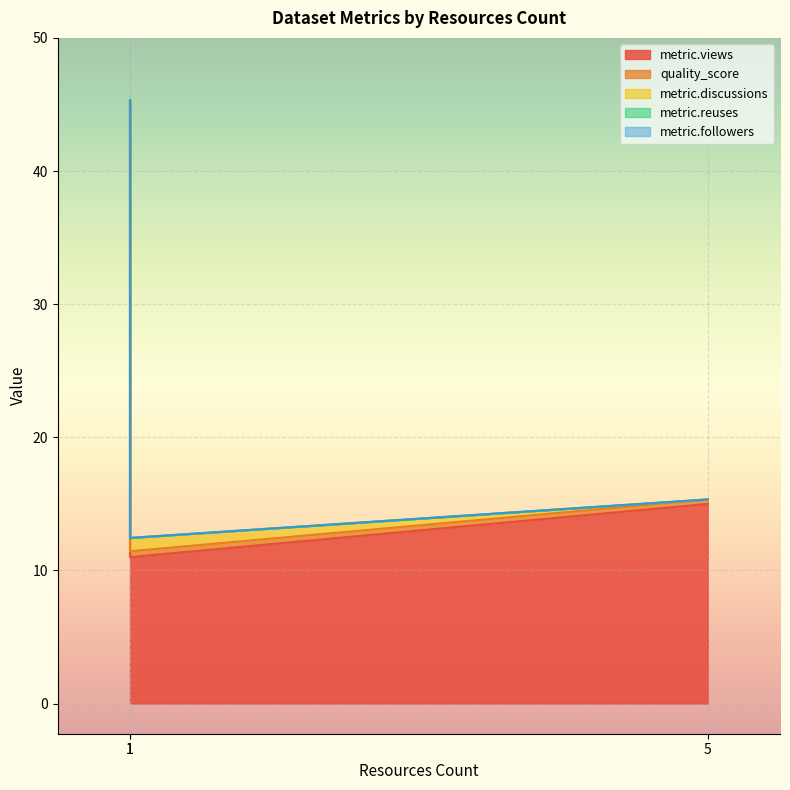

Which series changed the most between 1 and 1?

metric.views